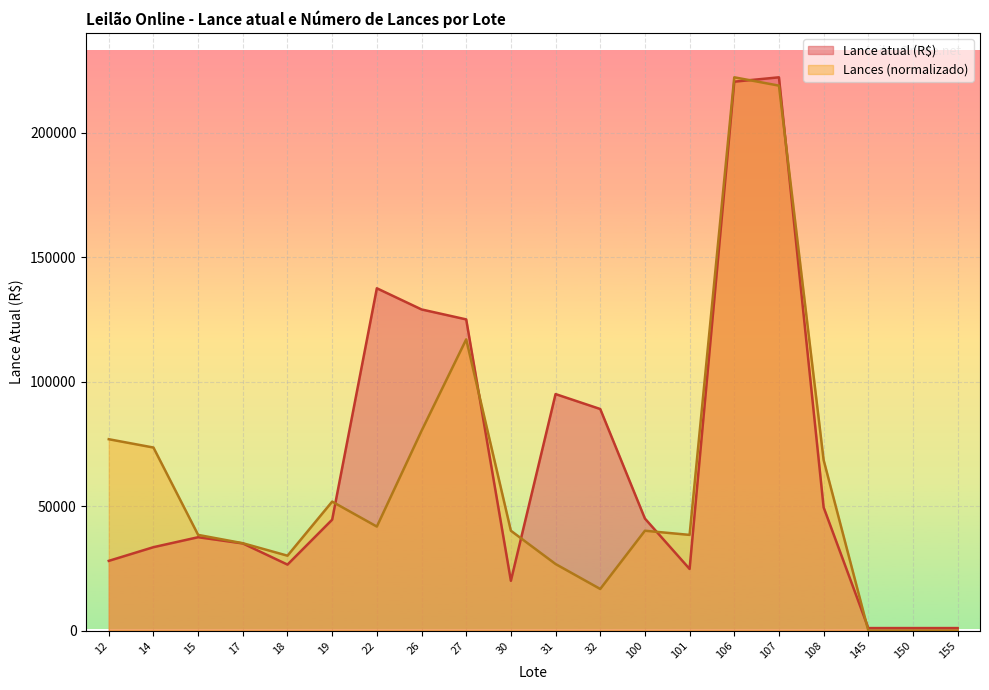

Is it true that Lances equals 38434.2 at 15?

True